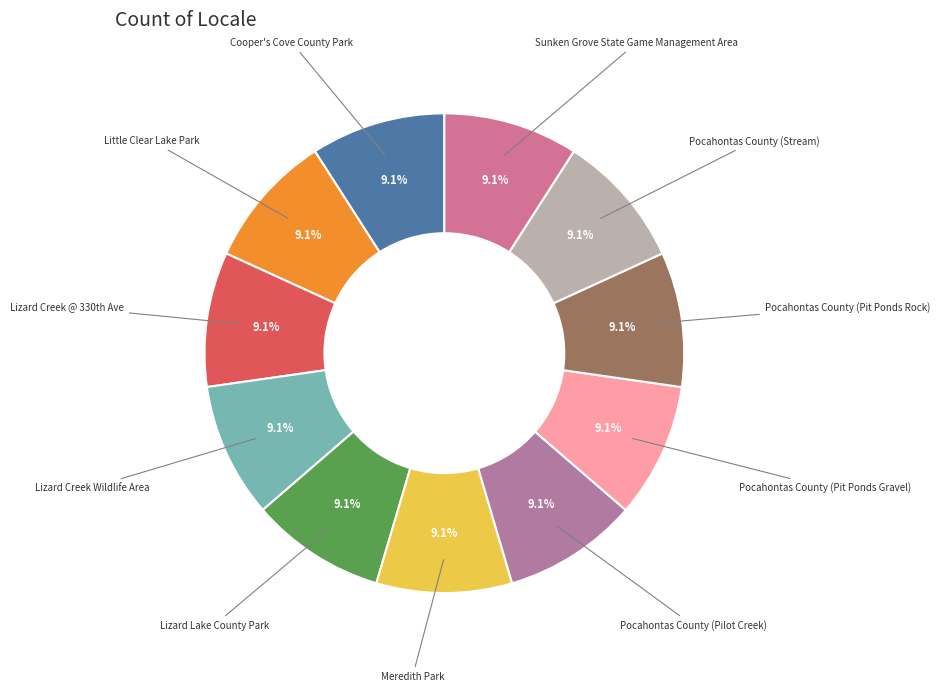

How many slices are in this pie chart?

11